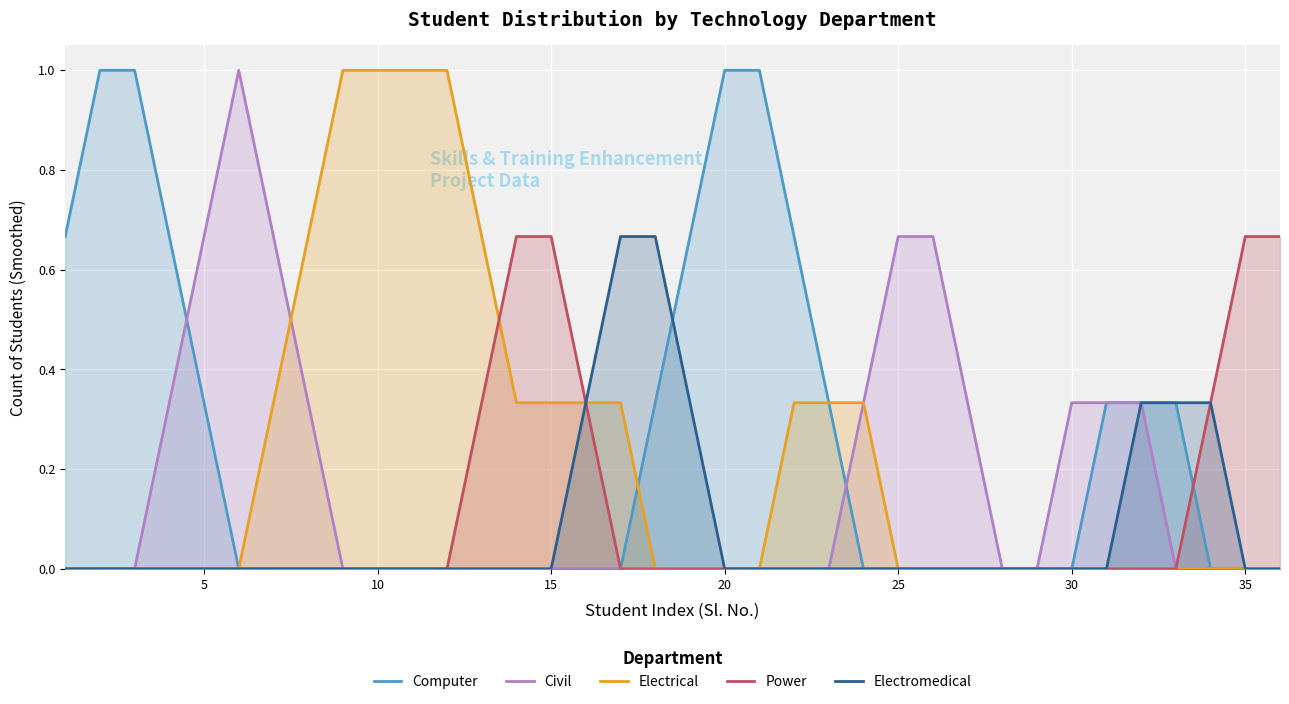

Is it true that Computer equals 0.0 at 25?

True